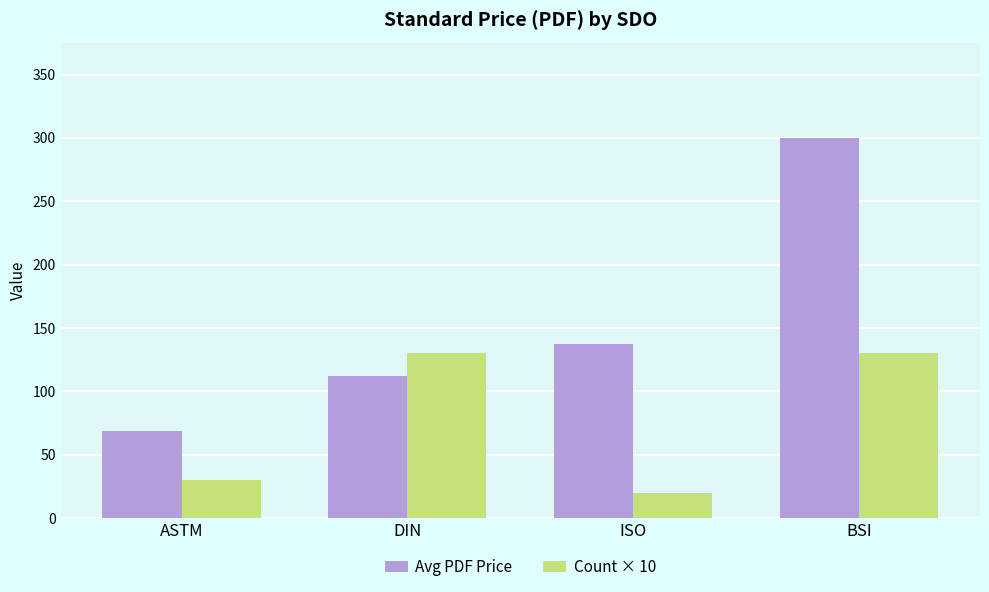

Is it true that Avg PDF Price equals 443.7 at BSI?

False